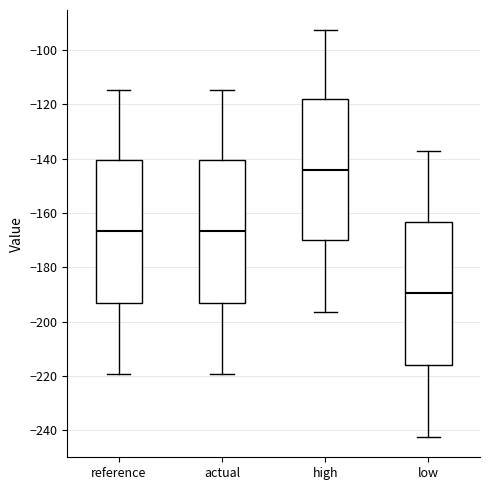

Where does the median line of the box for actual sit on the y-axis? The values are not printed on the chart, so give them approximately, as read against the axis.

-166